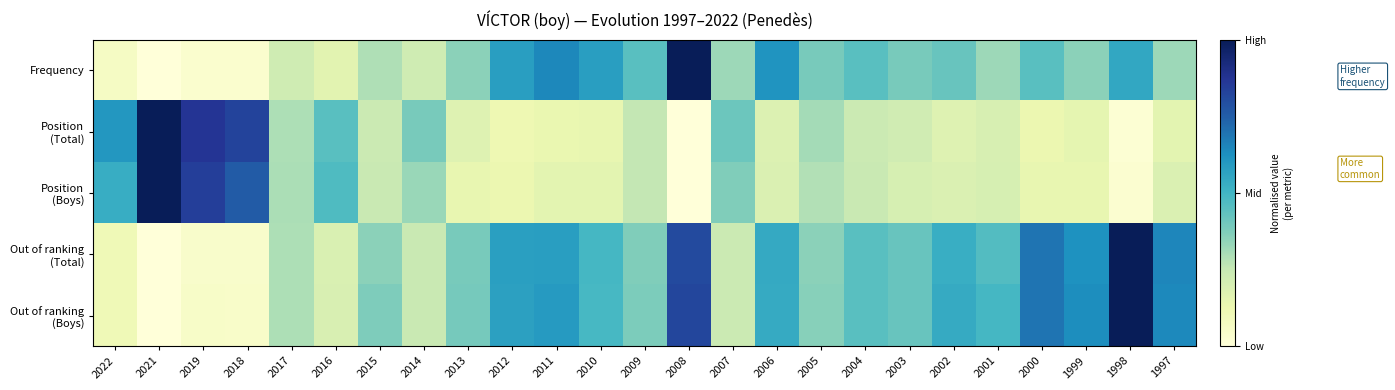

At which category is the sum across all series the highest?

2008